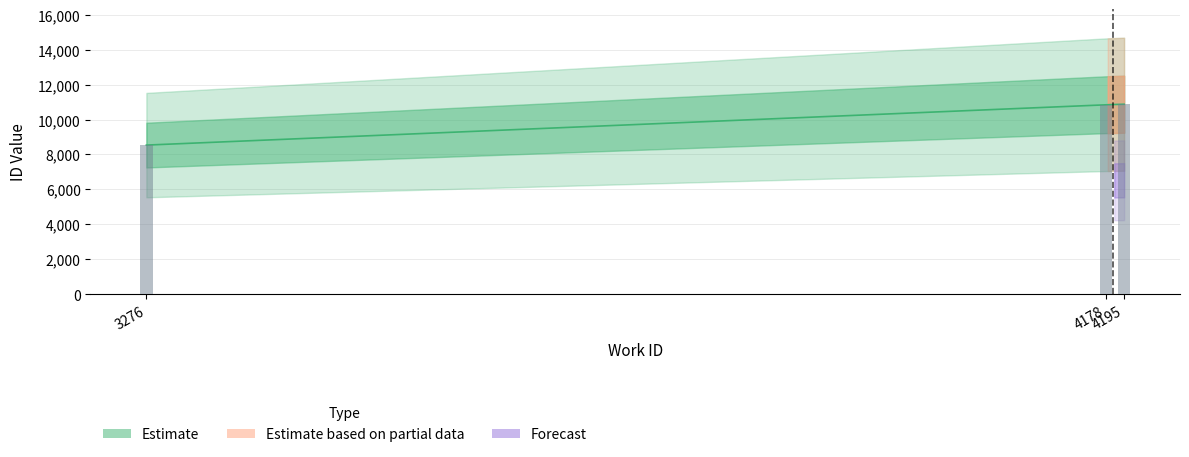

What is the approximate value at 3276?

8537